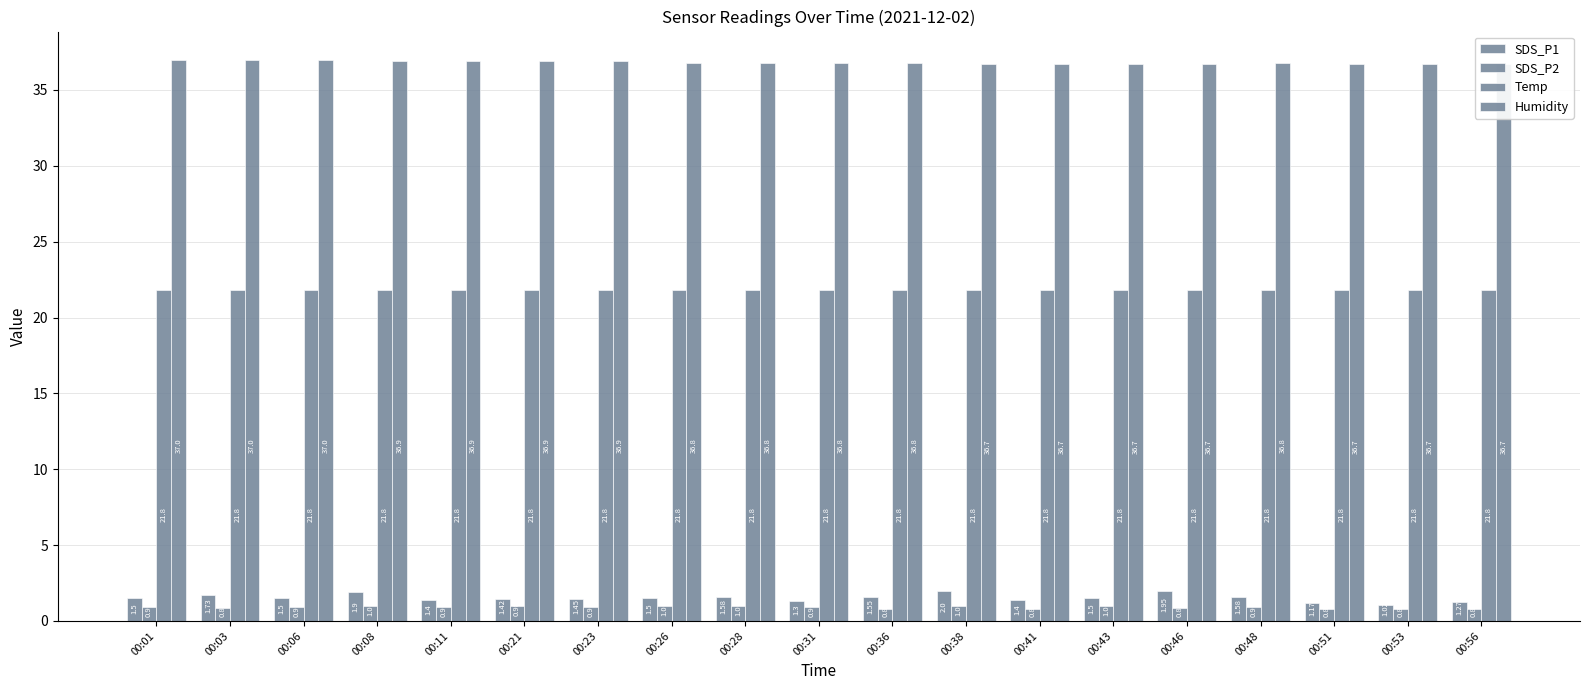

What is the spread (max minus min) of values at 00:06?

36.1